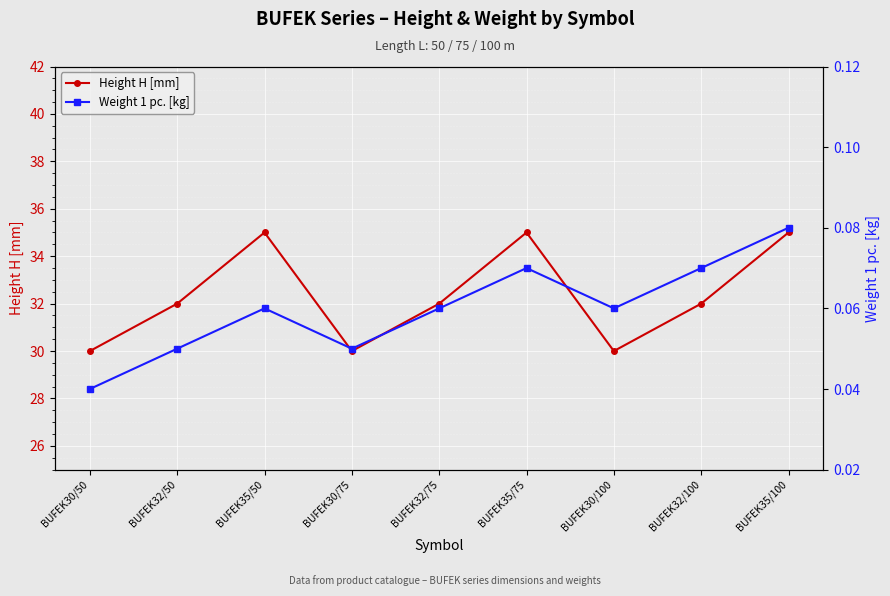

What is the average value of the Weight 1 pc. [kg] series?

0.1